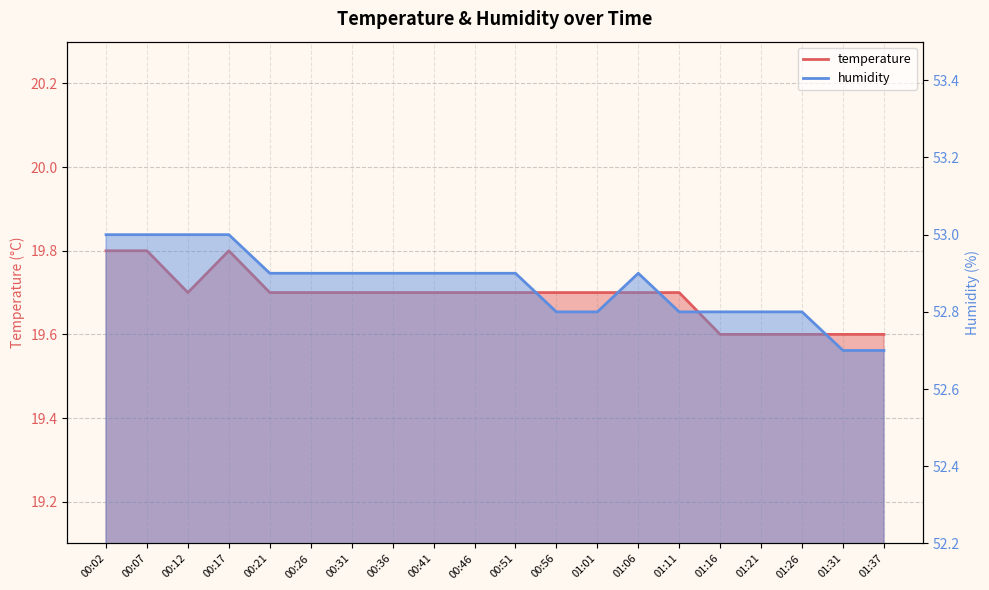

What position from the right is 01:37?

1